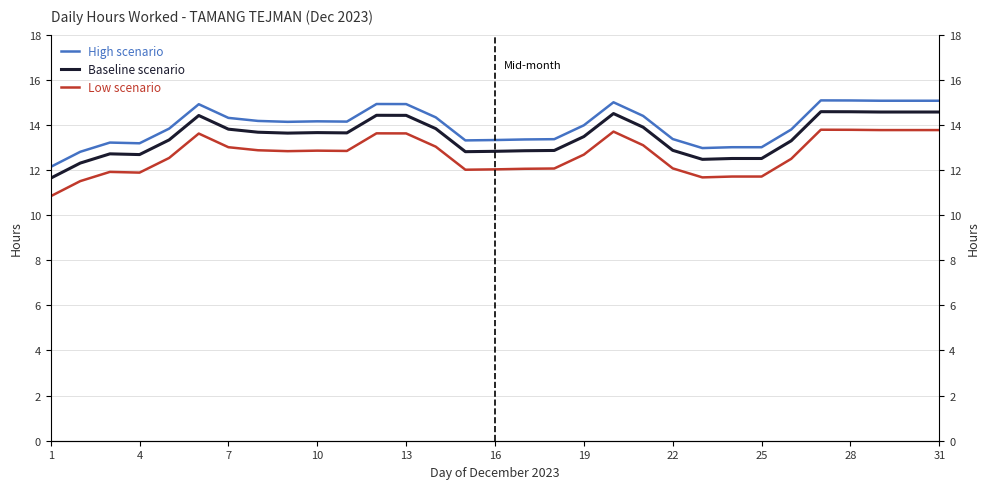

The value of Baseline scenario at 22 is 3.1. True or false?

False